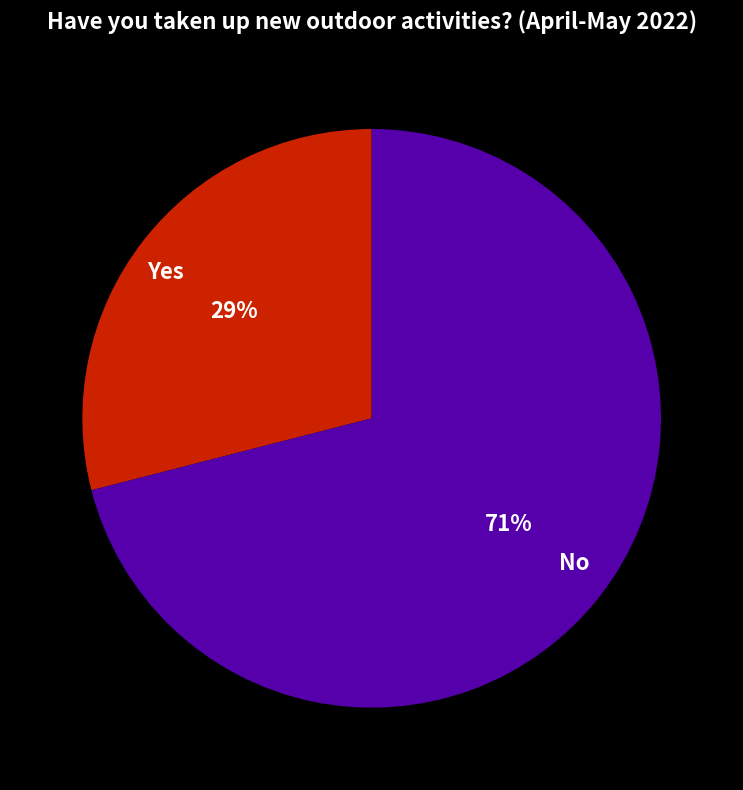

Approximately how many times larger is the value at Yes compared to No?

0.4